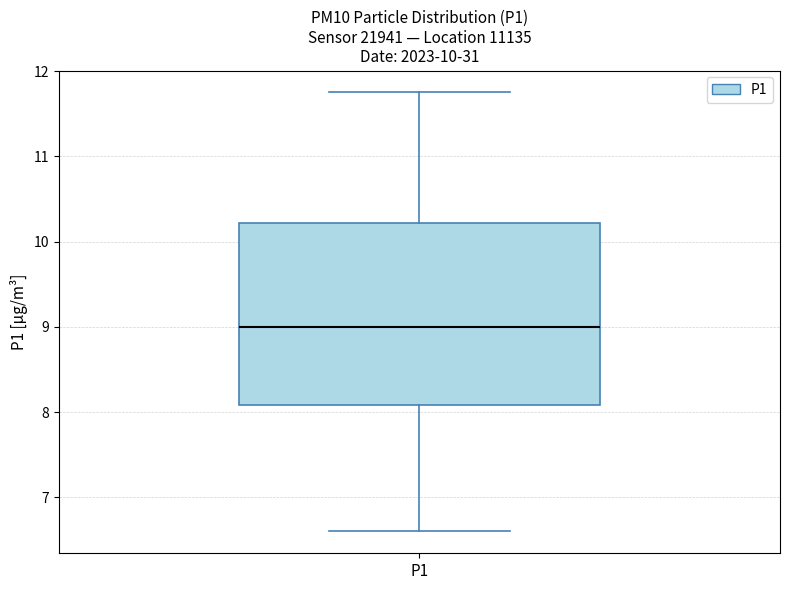

Where does the upper whisker of the box for P1 end on the y-axis? The values are not printed on the chart, so give them approximately, as read against the axis.

11.8